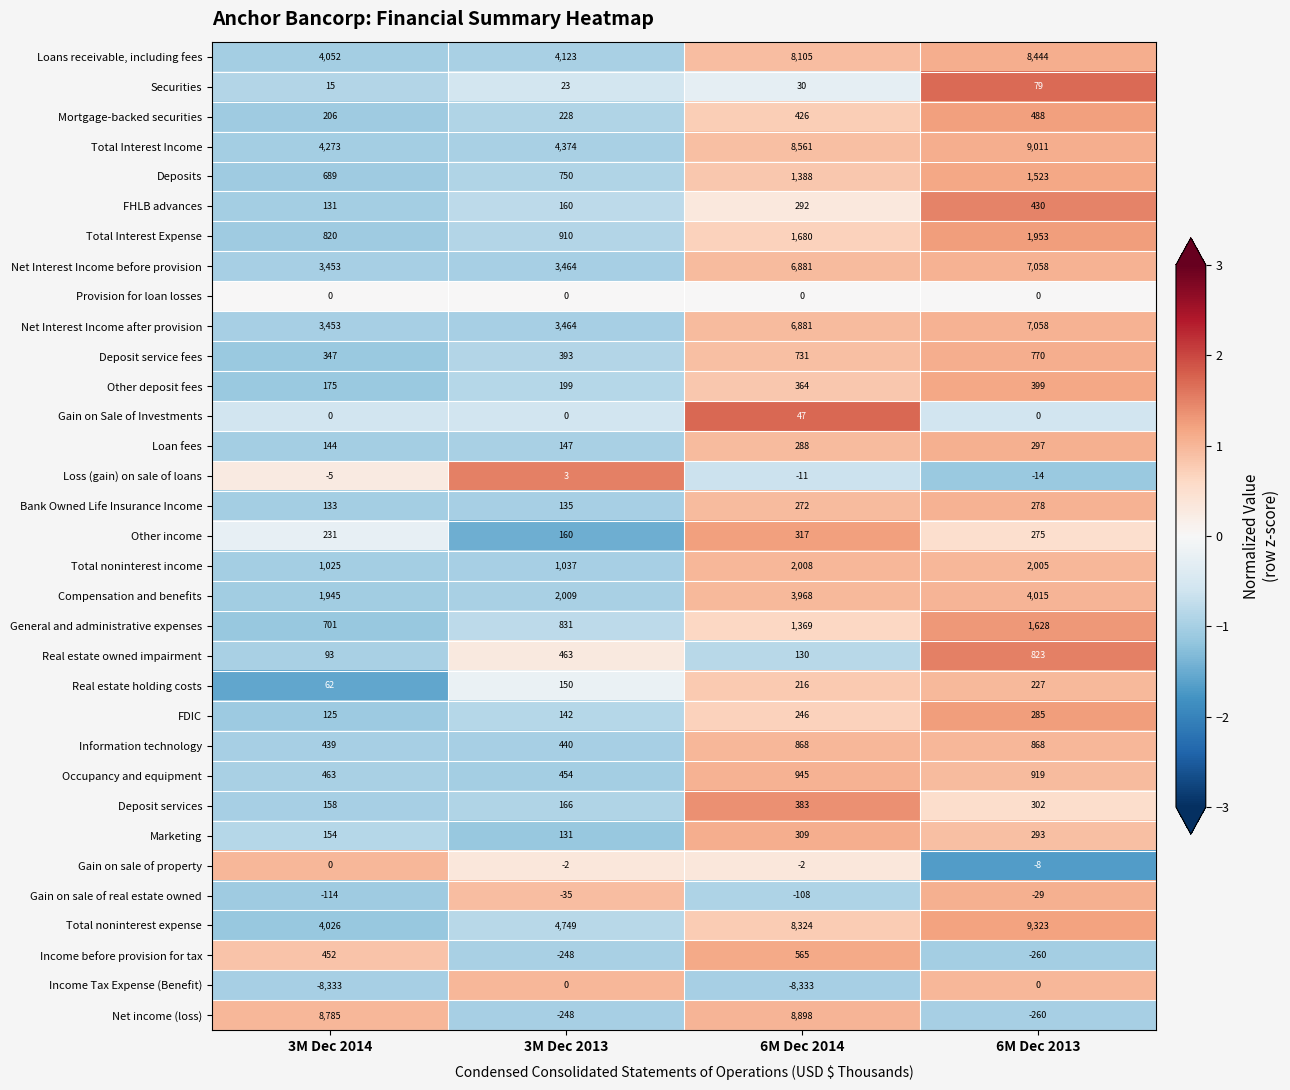

Count the number of data series in this chart.

33